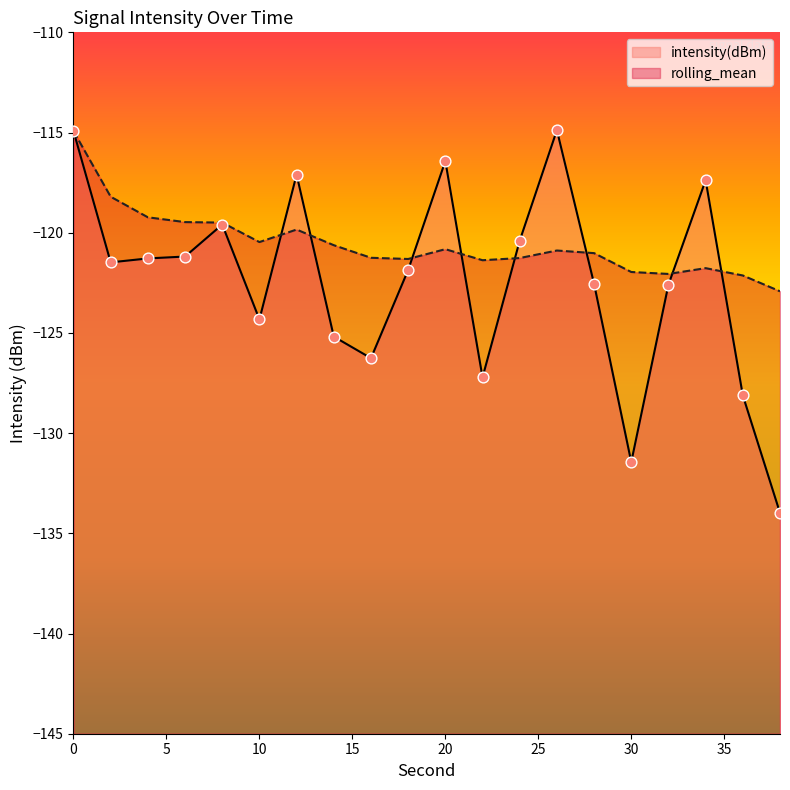

What is the total value across all series at 14?

-245.8